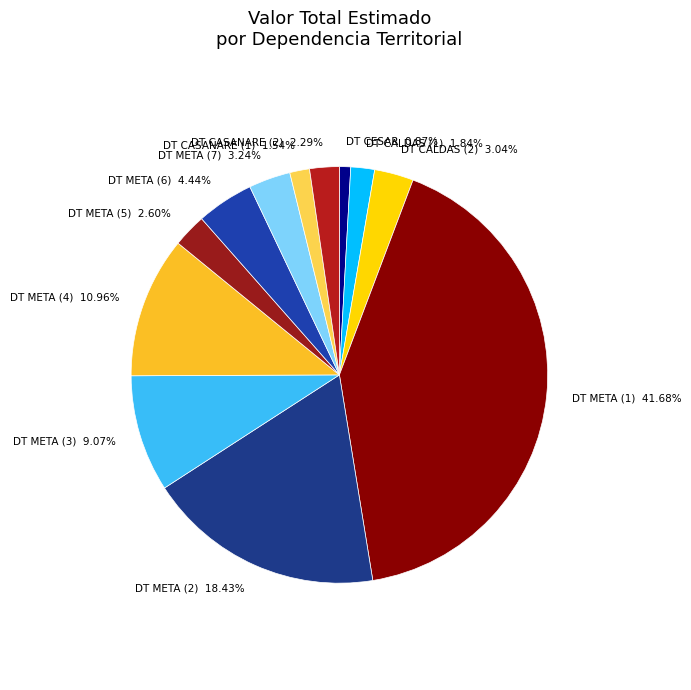

Combined, what portion of the pie is DT META (4) and DT META (6)?

15.4%